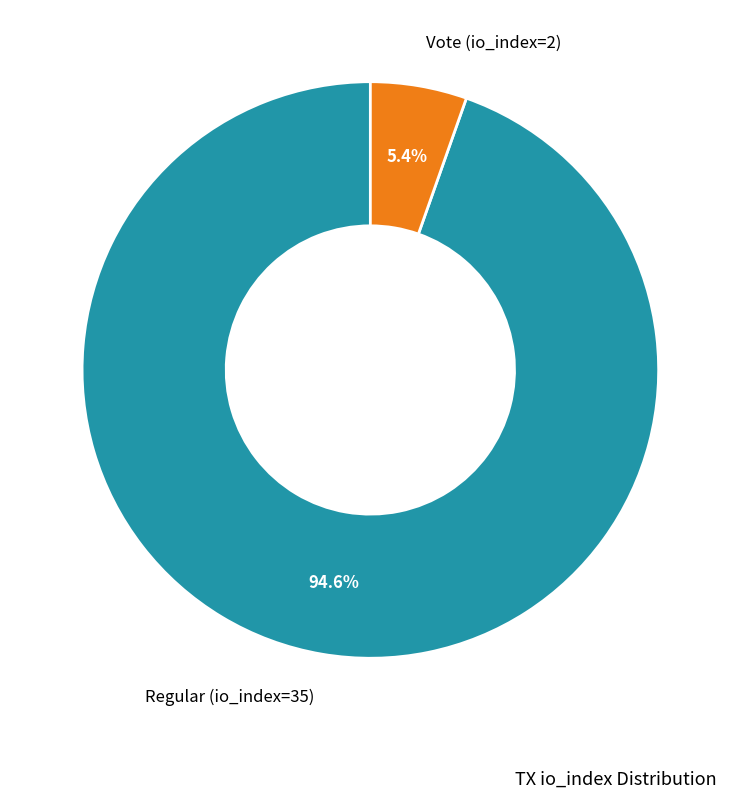

Does any single category account for the majority?

Yes